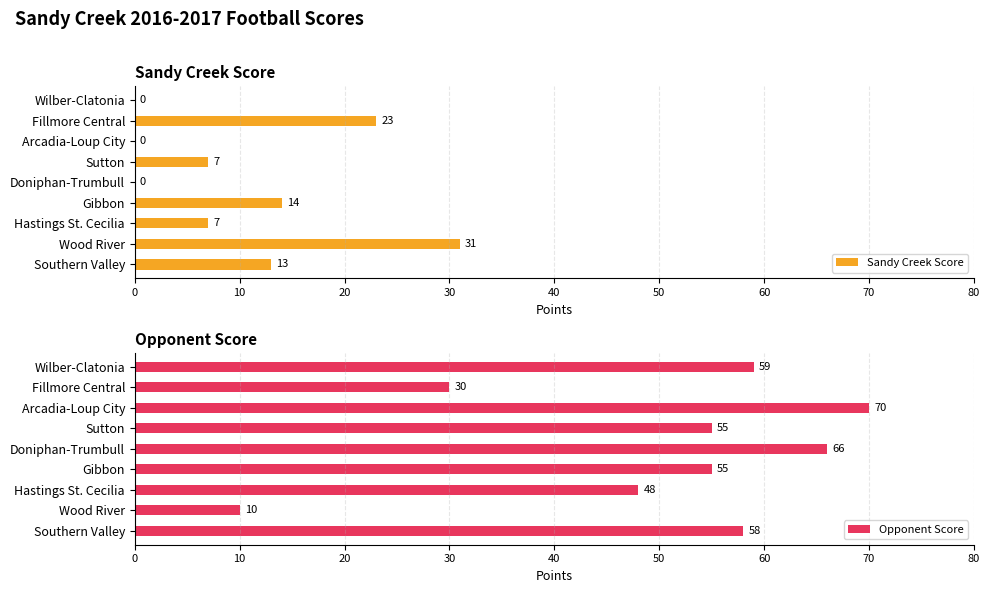

True or false: Sandy Creek Score has a value of 17 at Doniphan-Trumbull.

False